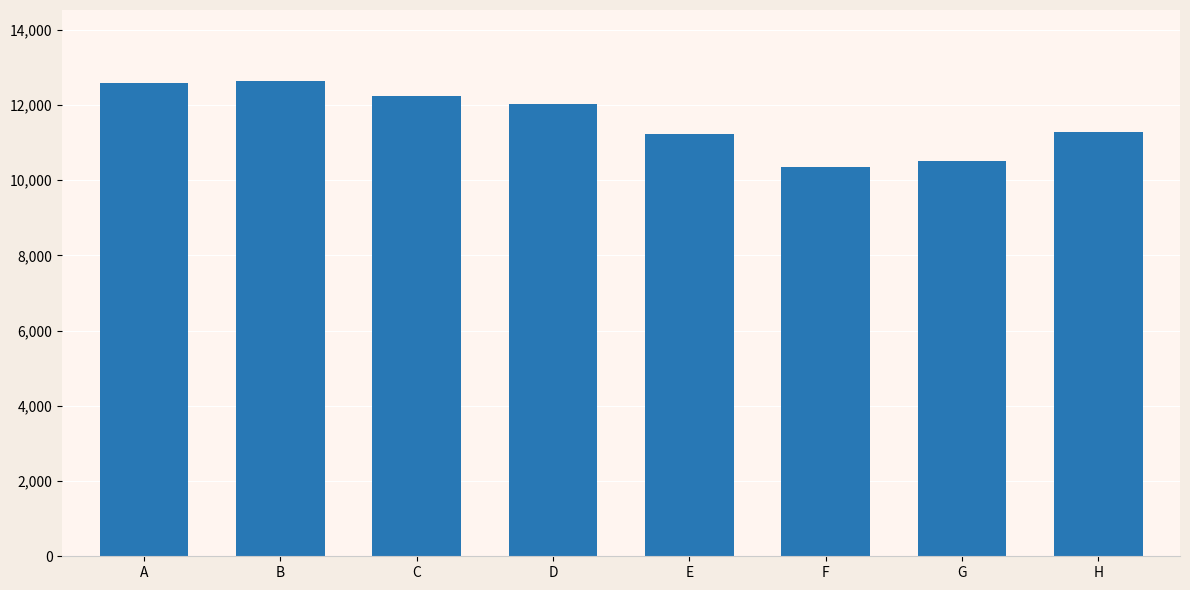

What value does the data have at B, to the nearest 10?

12630